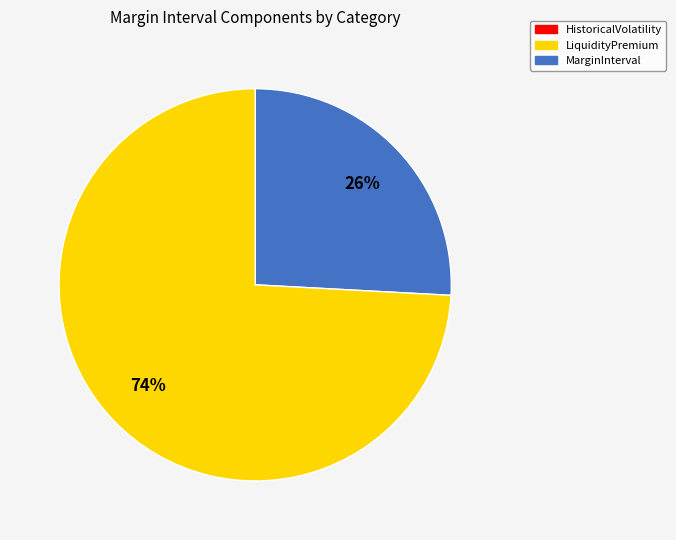

How many slices are in this pie chart?

2